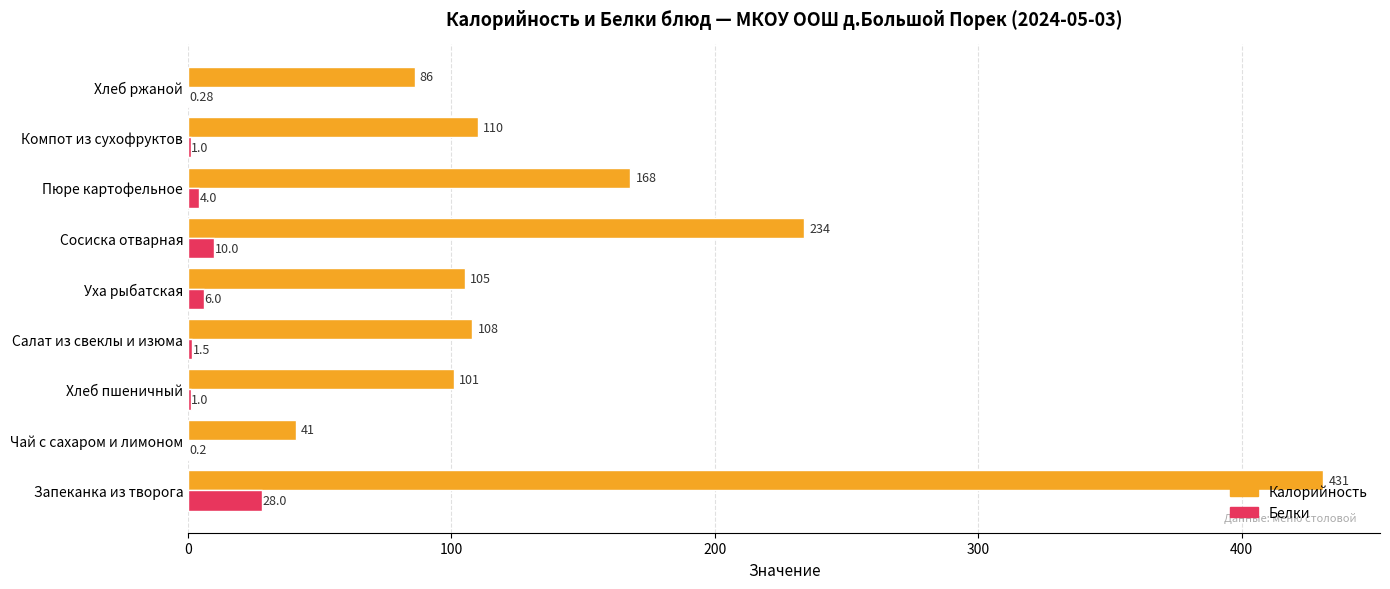

Which series has the largest total across all categories?

Калорийность